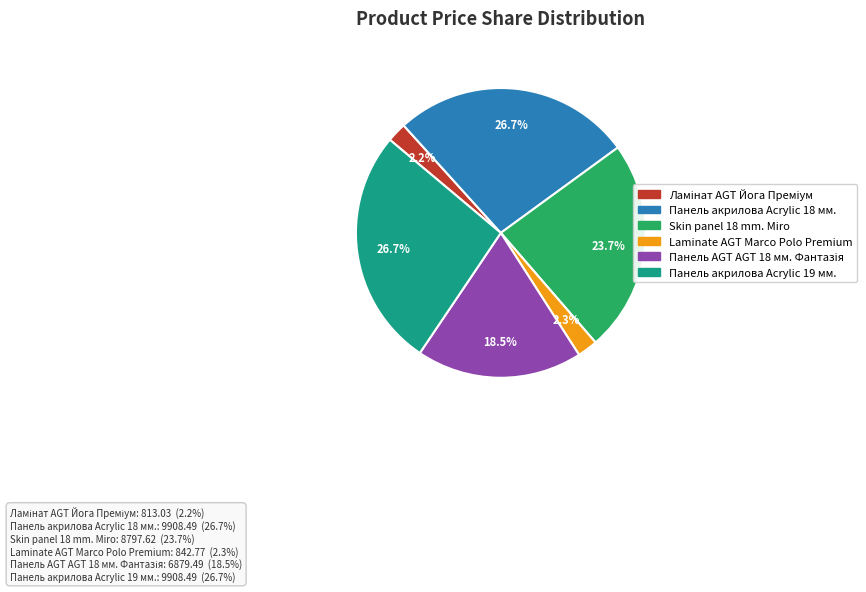

Is there a majority slice in this chart?

No